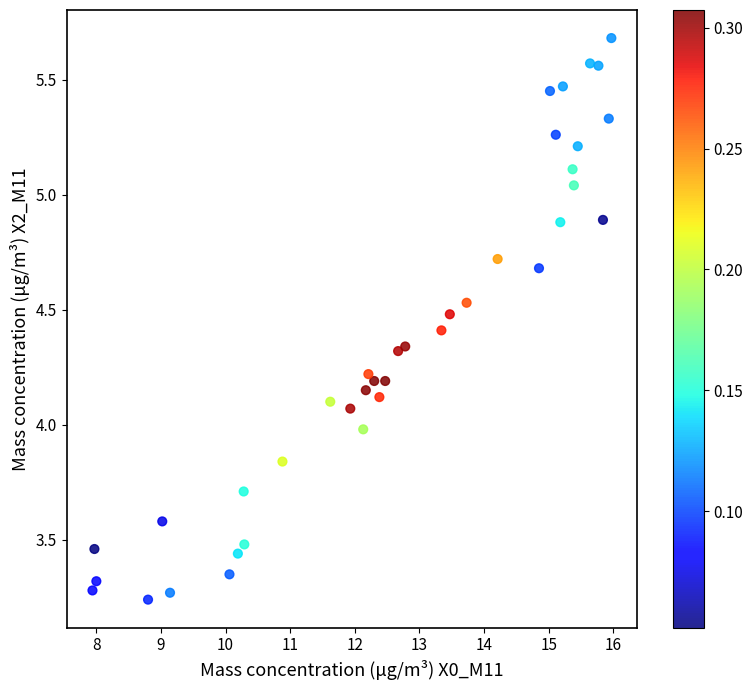

What is the range of X values (max minus min)?

8.0